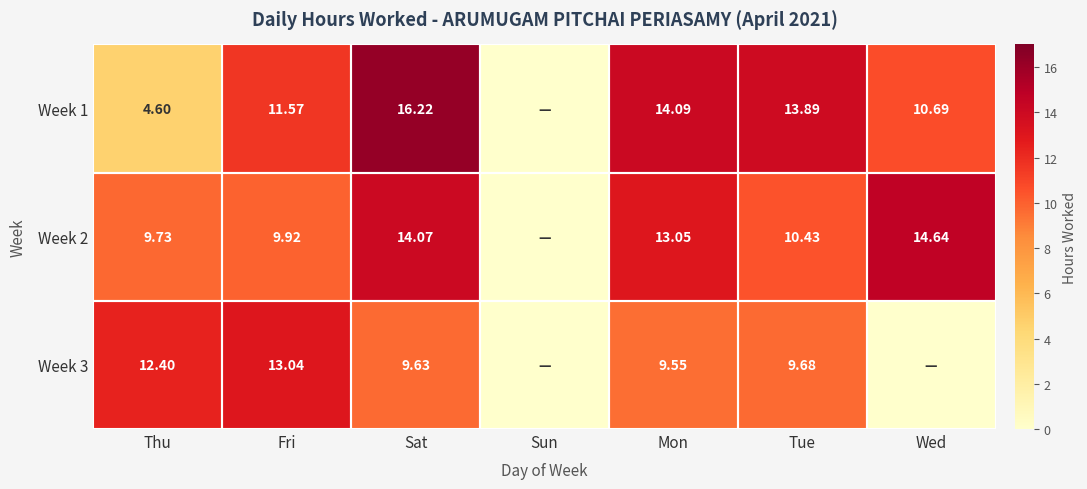

Which has a higher value, Fri or Thu?

Fri